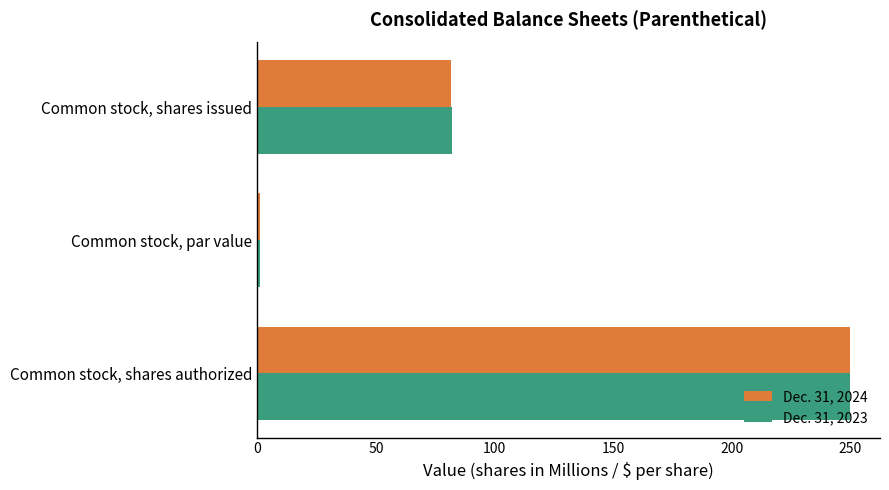

What is the total value across all series at Common stock, shares authorized?

500.0